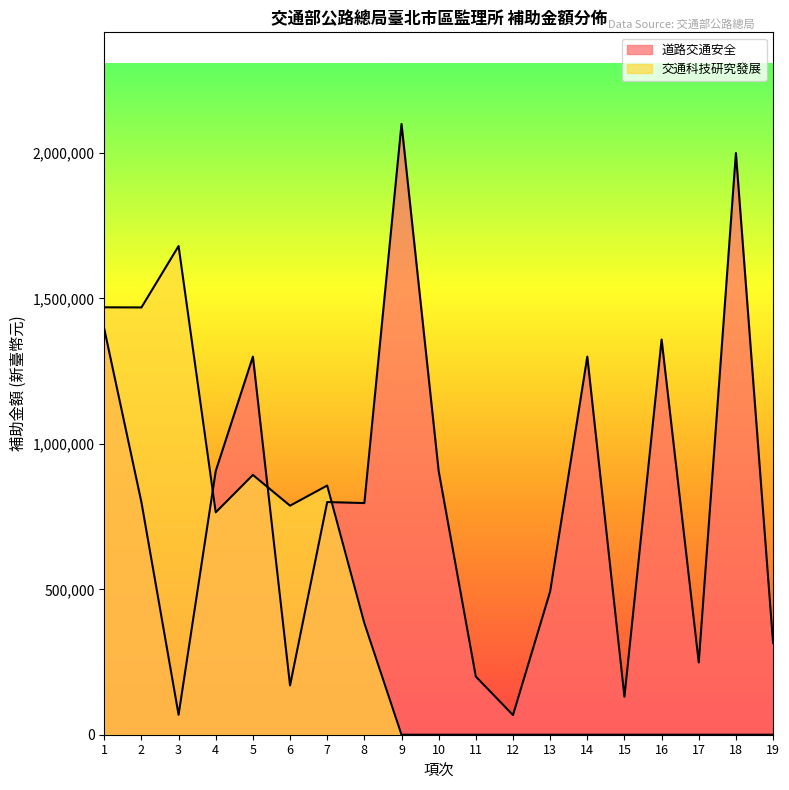

How many times do 交通科技研究發展 and 道路交通安全 cross each other?

3